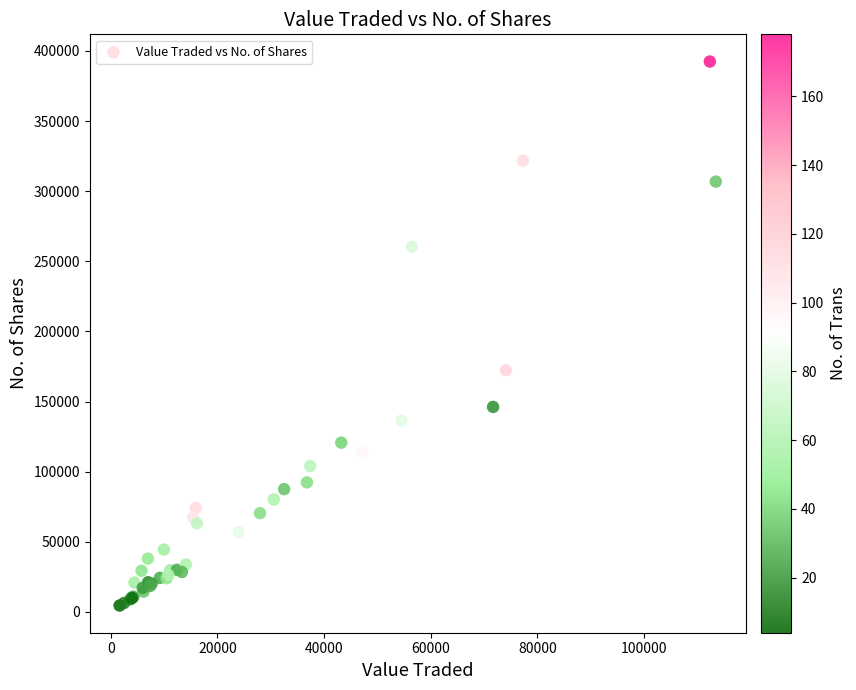

What Y value in the scatter plot is closest to 198503?

172337